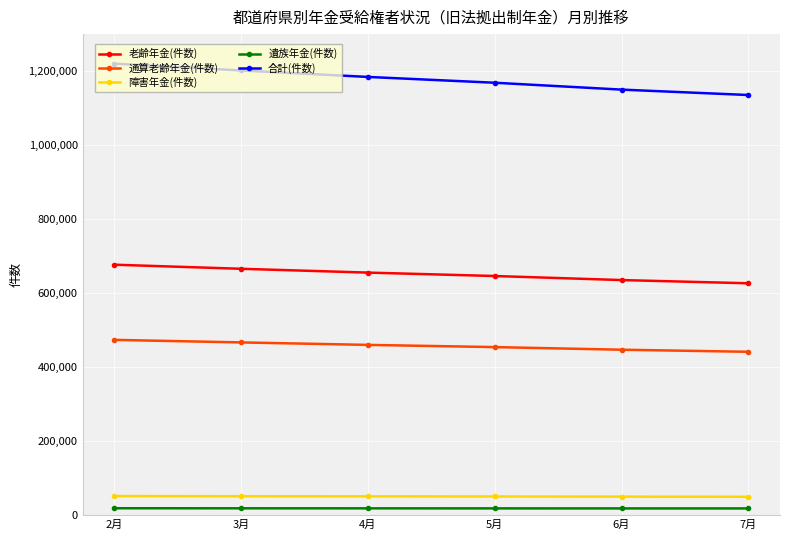

The value of 合計(件数) at 7月 is 1943174. True or false?

False